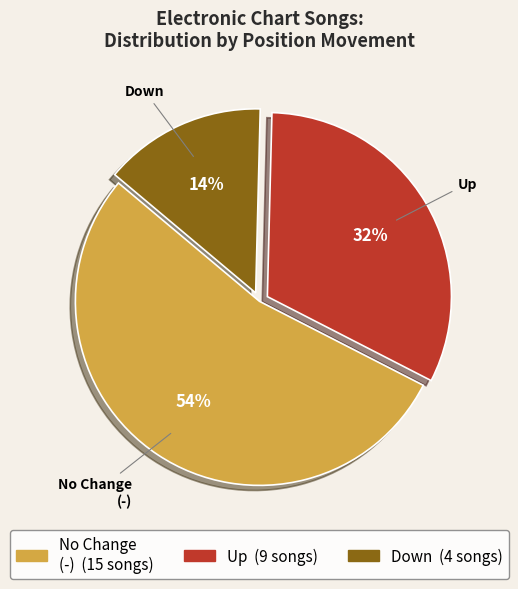

To the nearest percent, what is the average slice percentage?

33%